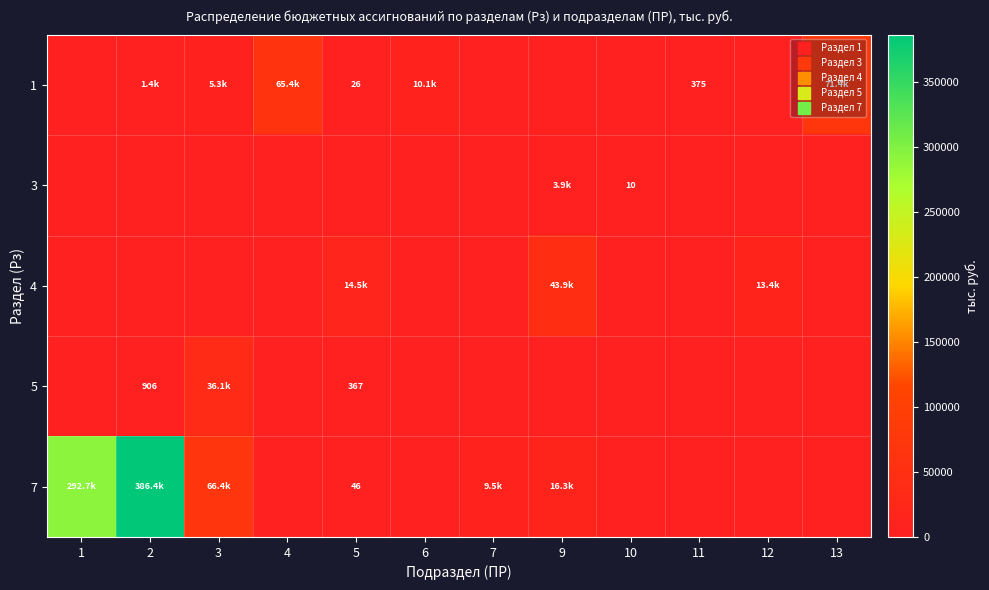

Which series has the largest range (max minus min)?

7